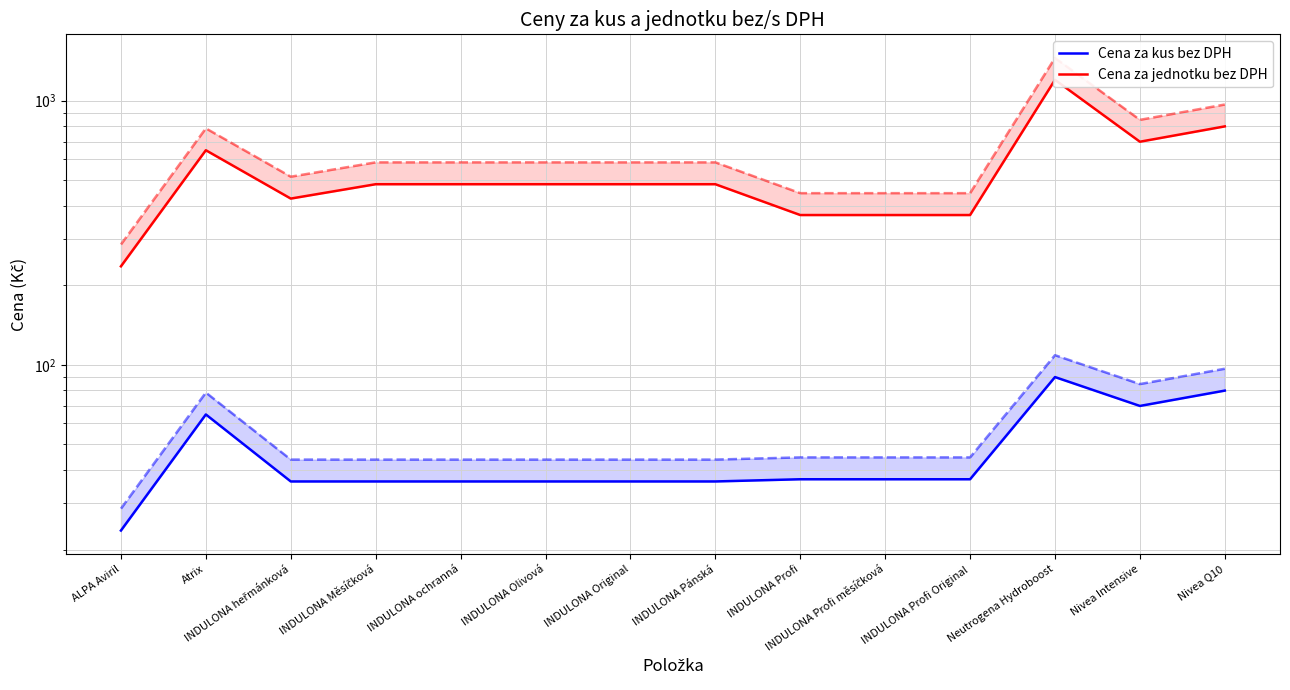

Which series has the largest range (max minus min)?

Cena za jednotku bez DPH